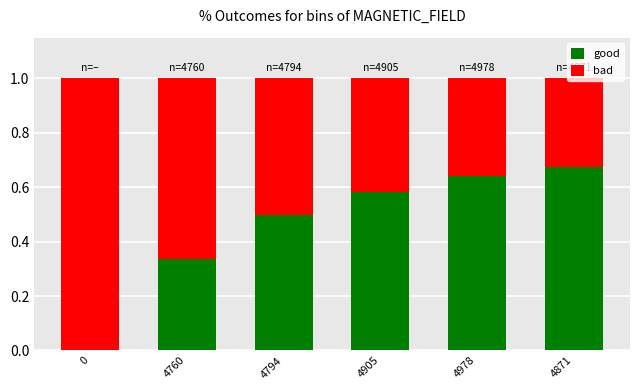

At which label does good reach its peak?

4871